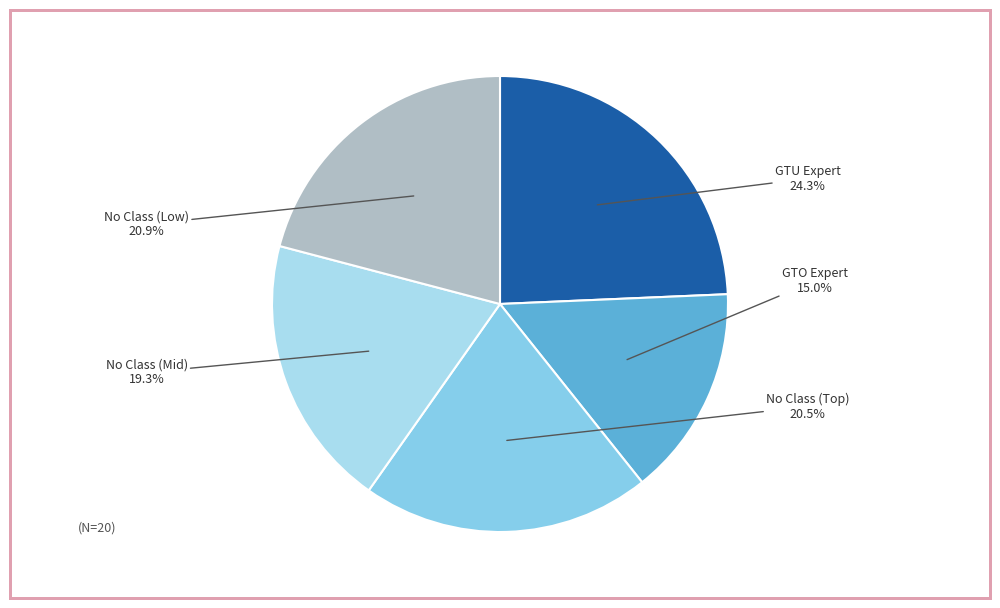

Count the number of slices in the pie.

5